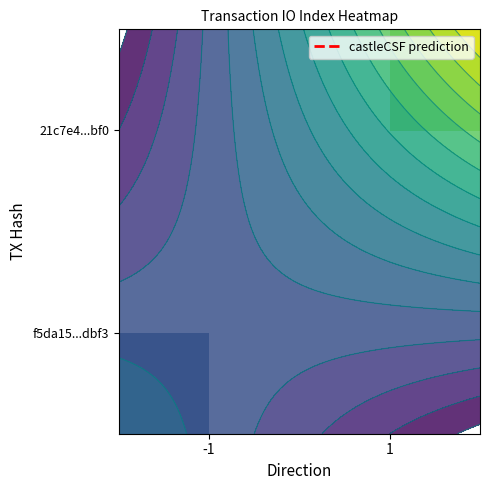

Rank the series by their average value, from lowest to highest.

f5da15...dbf3, 21c7e4...bf0